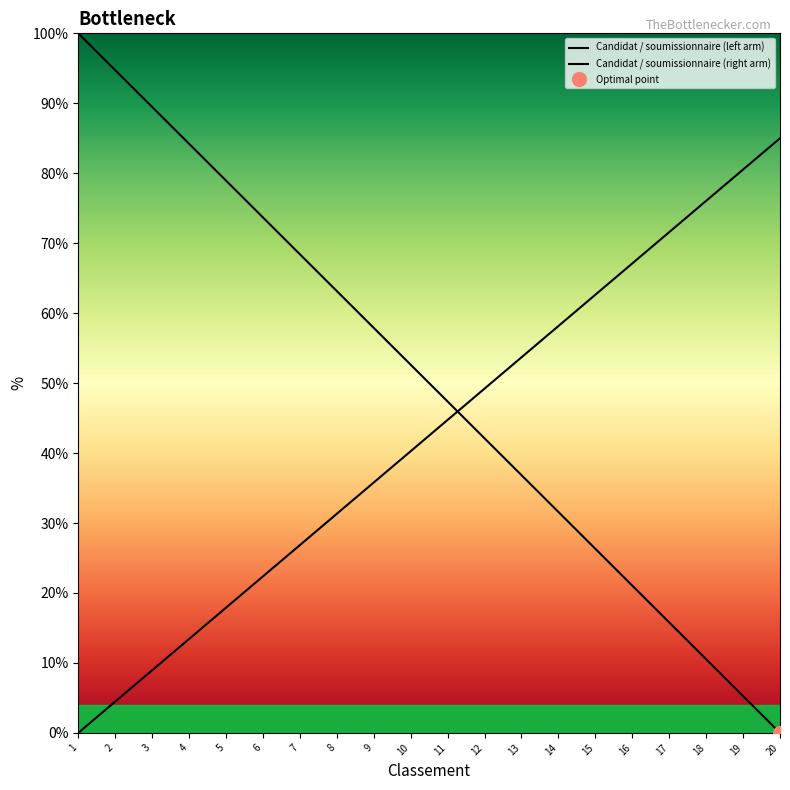

Is it true that Candidat / soumissionnaire (left arm) equals 56.5 at 13?

False